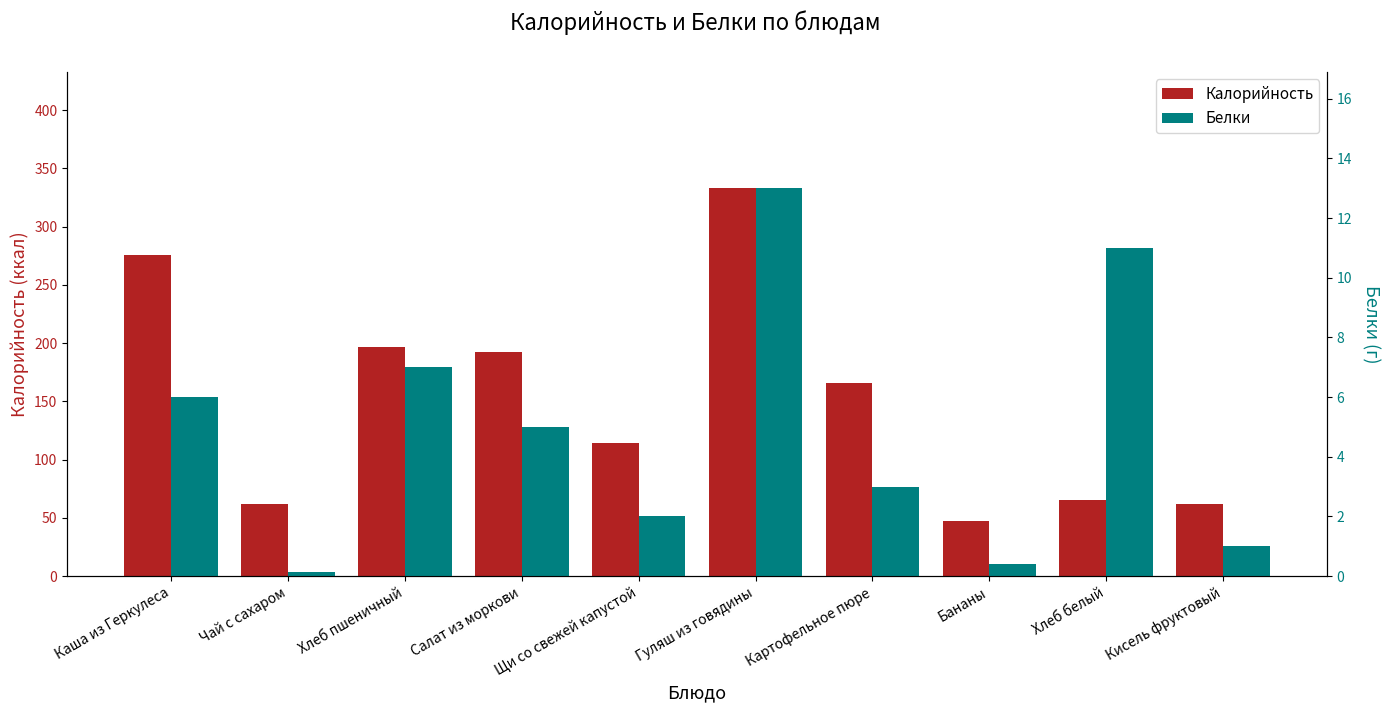

Rank the series at Кисель фруктовый from lowest to highest value.

Белки, Калорийность